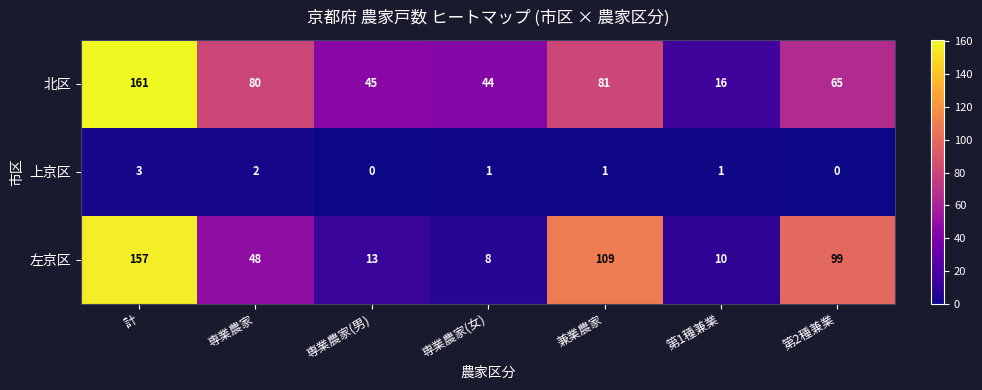

Reading right to left, what are all the values shown in this chart?

北区: 65	16	81	44	45	80	161
上京区: 0	1	1	1	0	2	3
左京区: 99	10	109	8	13	48	157